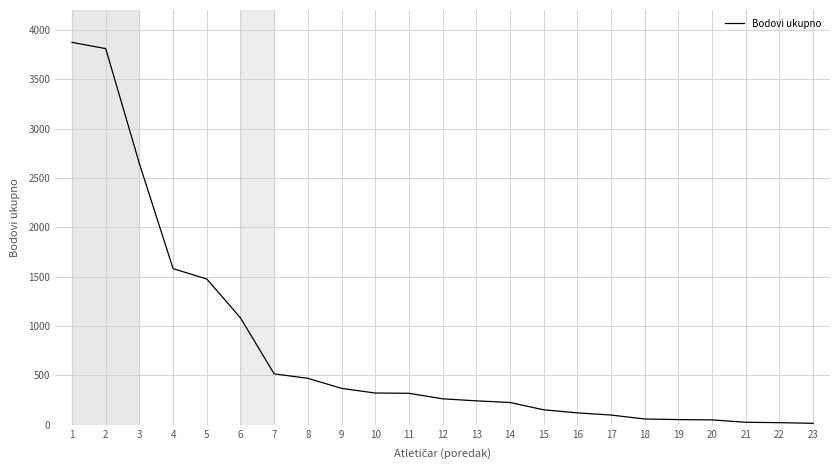

How many lines are shown in the chart?

1